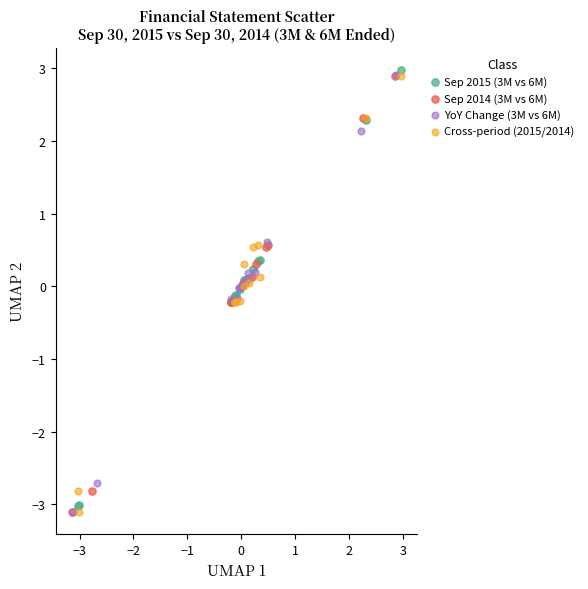

What are all the series names shown in the legend?

Sep 2015 (3M vs 6M), Sep 2014 (3M vs 6M), YoY Change (3M vs 6M), Cross-period (2015/2014)